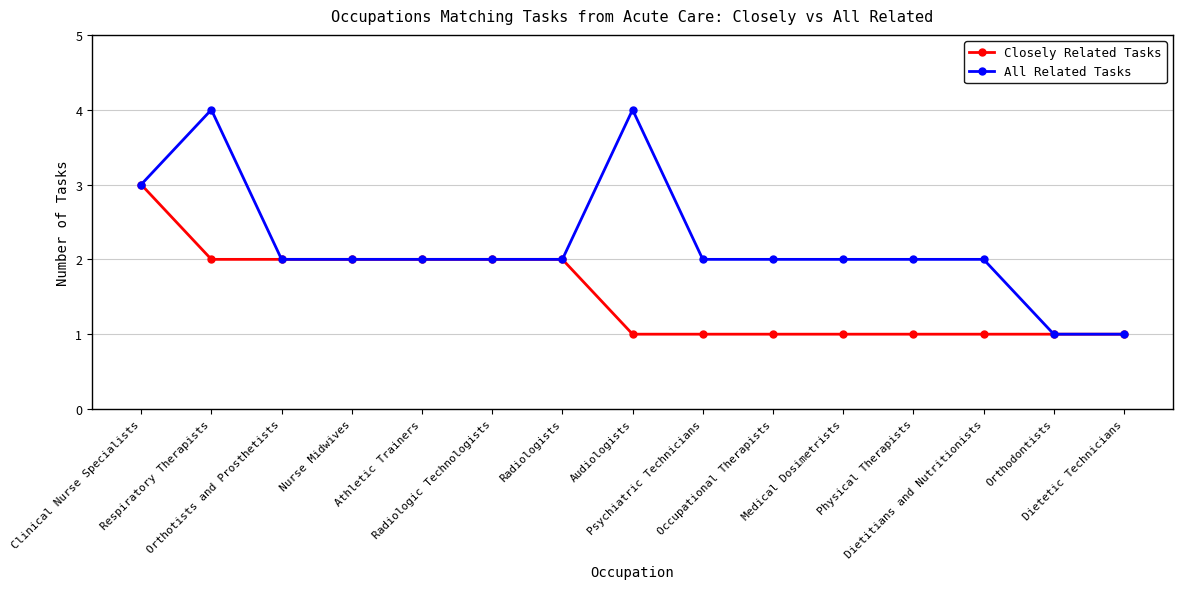

At Respiratory Therapists, list the series in order from smallest to largest.

Closely Related Tasks, All Related Tasks